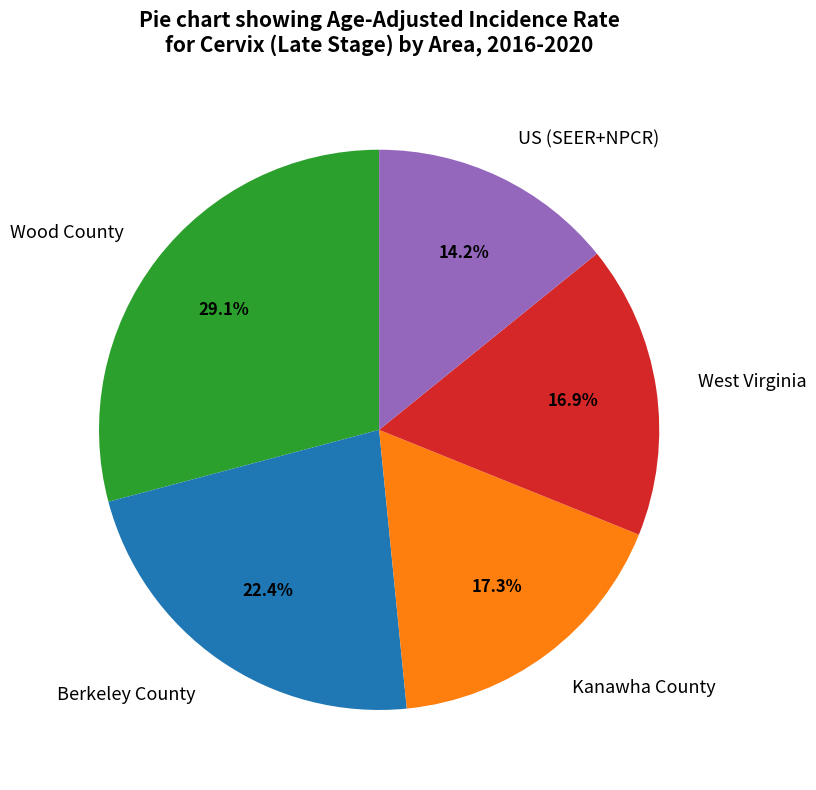

To the nearest percent, what is the difference between the largest and smallest slice percentages?

15%